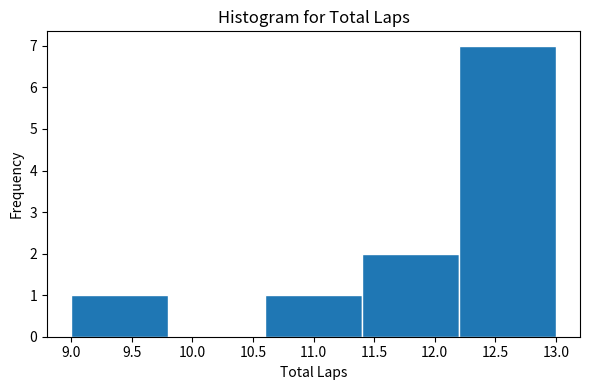

Over which range of the x-axis is the bar tallest?

12.2 to 13.0